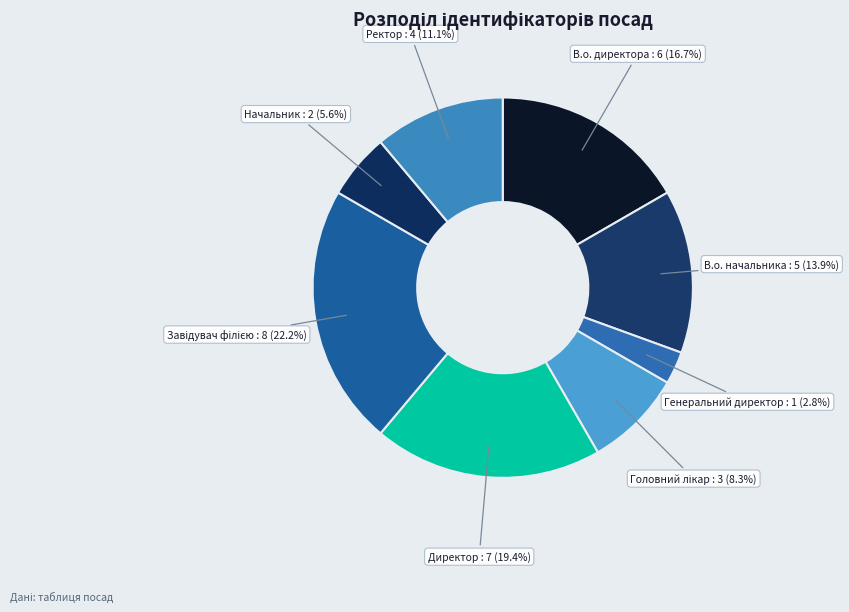

Between Генеральний директор and В.о. директора, which is larger?

В.о. директора